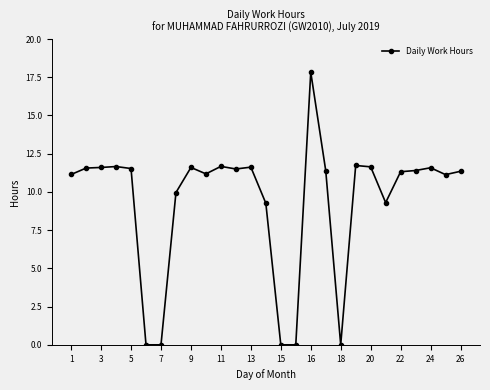

What is the average value?

9.4